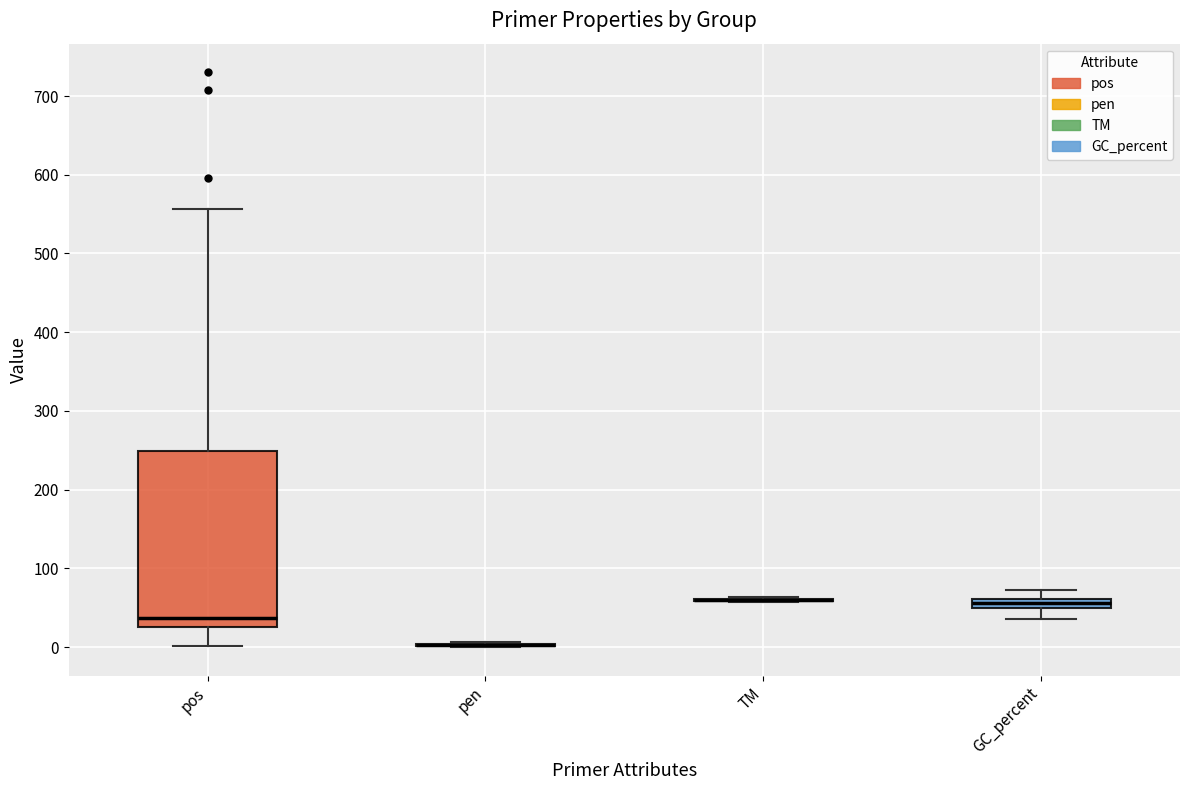

Which box is the tallest, from its lower edge to its upper edge?

pos